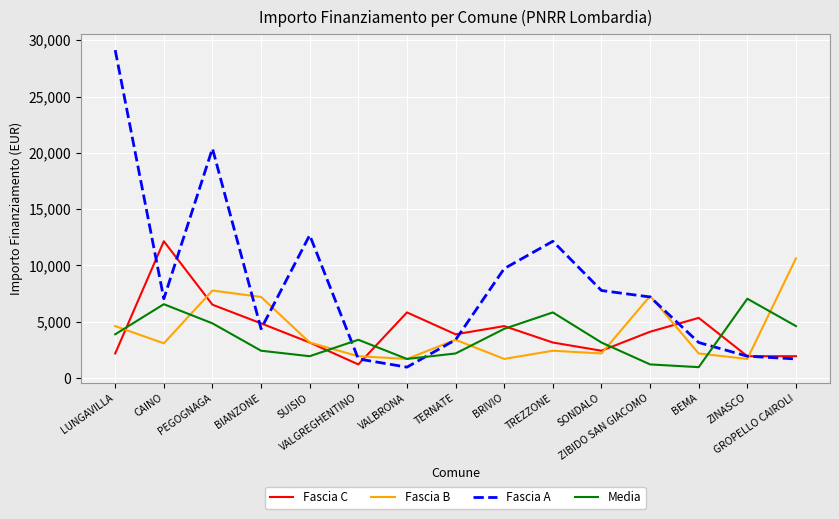

Which series has the widest spread of values?

Fascia A